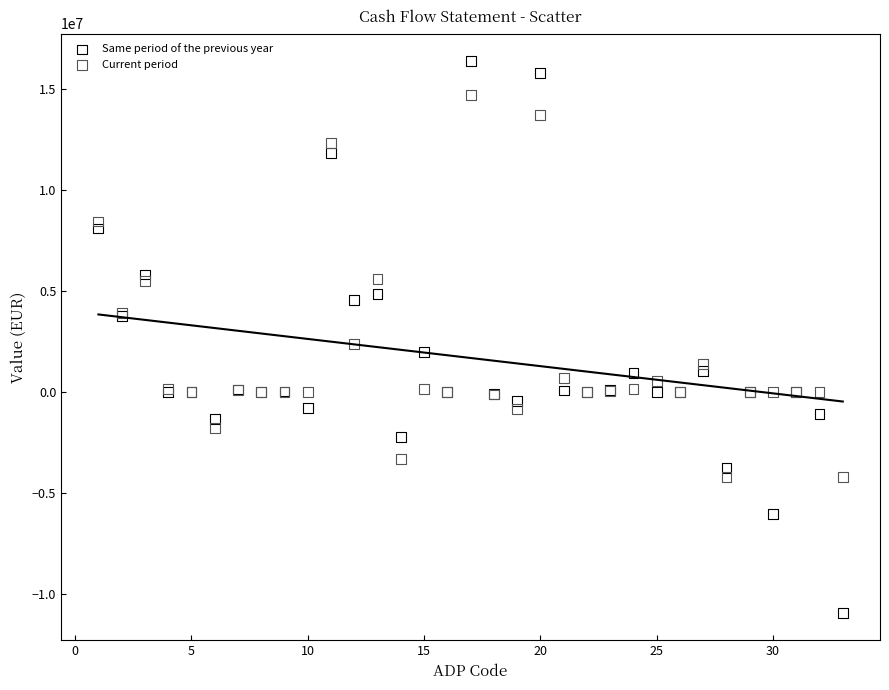

What is the X range (max minus min) for the scatter plot?

32